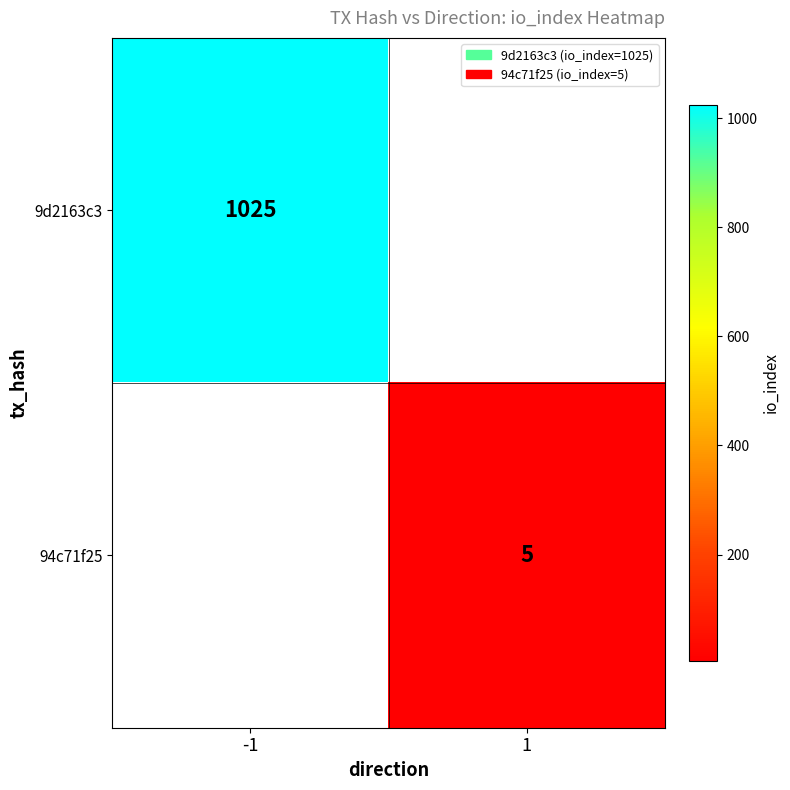

True or false: 94c71f25 has a value of 1 at 1.

False